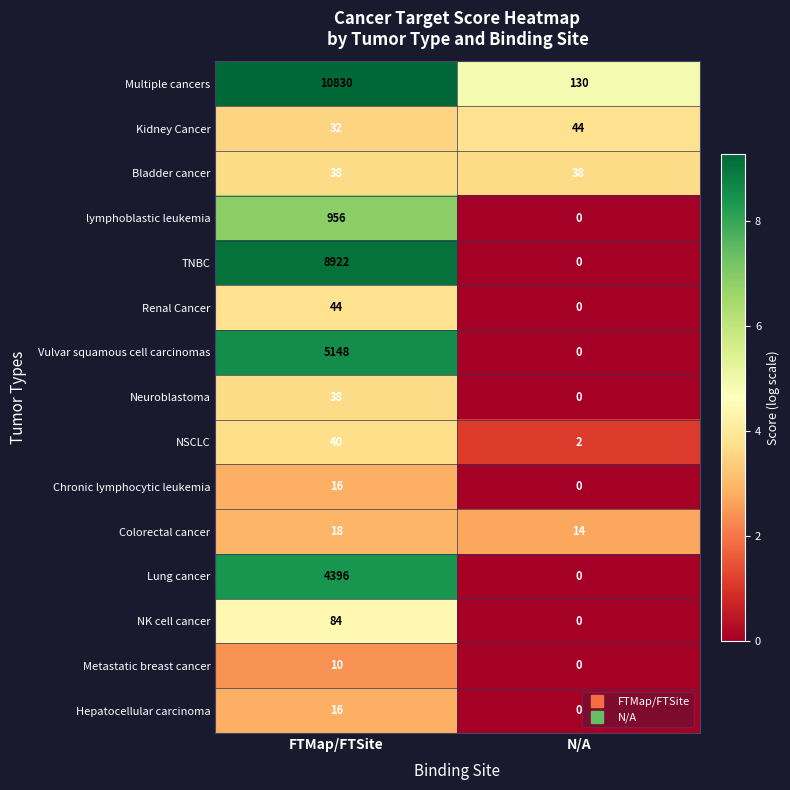

List the labels in order of Multiple cancers value, largest first.

FTMap/FTSite, N/A